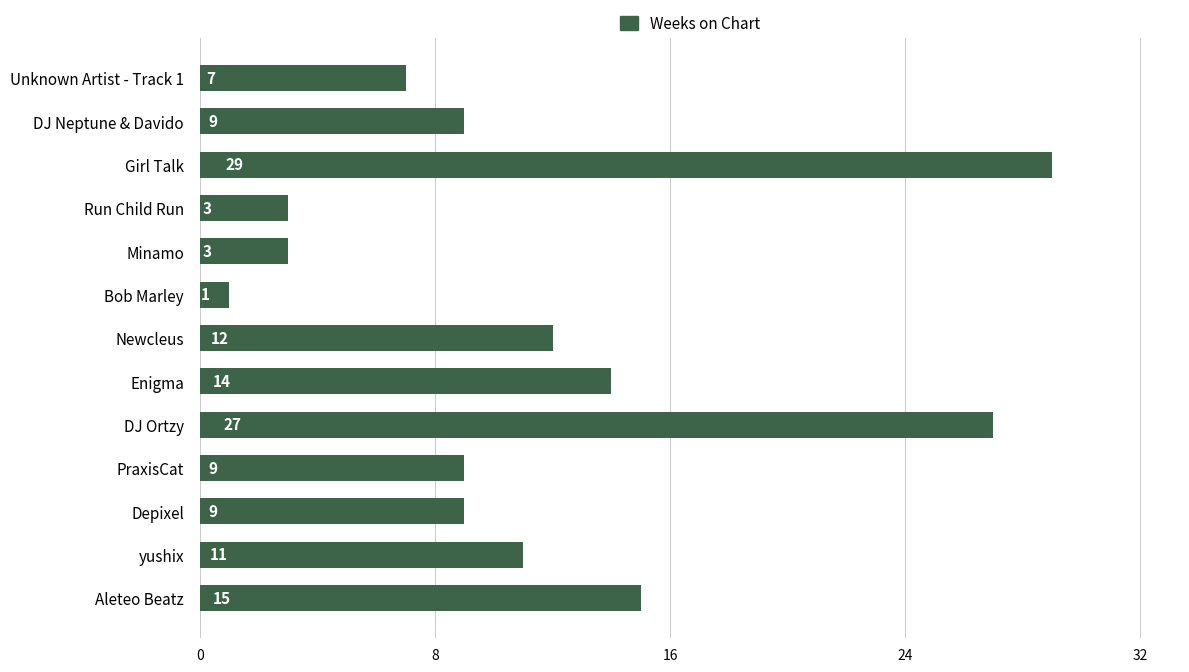

At which label is the value closest to 15?

Aleteo Beatz